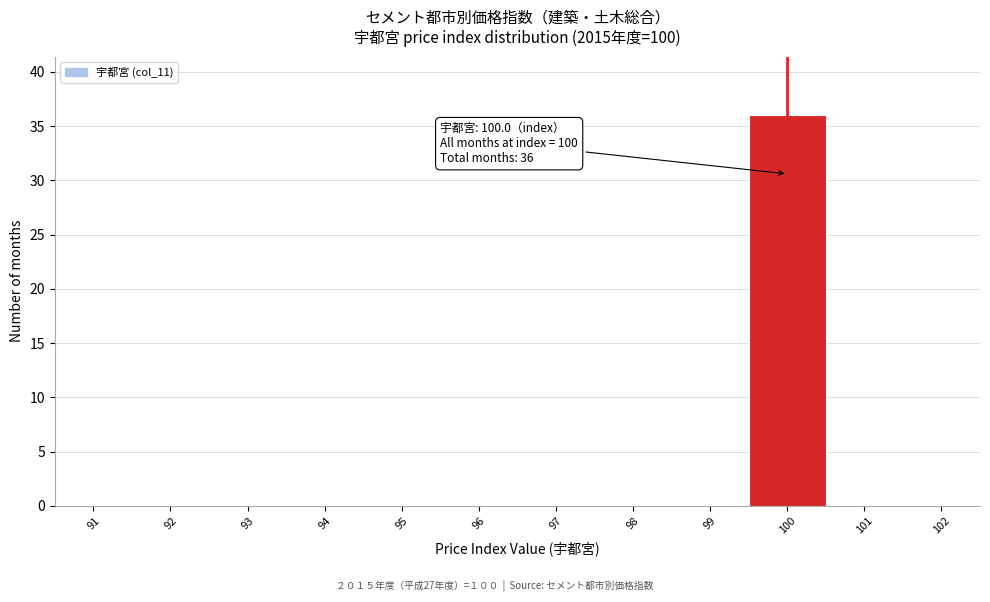

Over which range of the x-axis is the bar tallest?

99.5 to 100.5